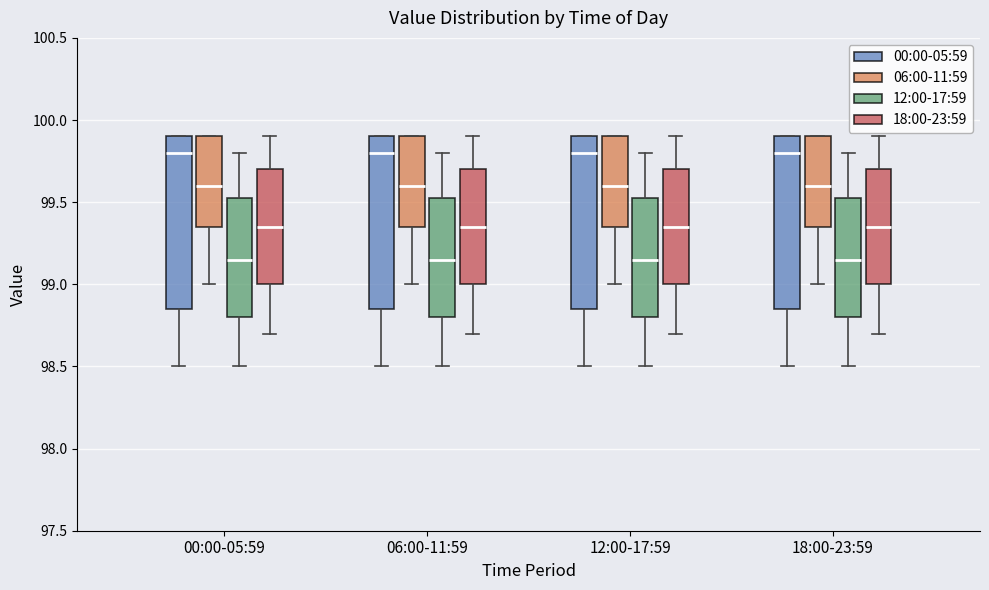

Where is the upper edge of the box for 06:00-11:59 (06:00-11:59) on the y-axis? The values are not printed on the chart, so give them approximately, as read against the axis.

99.90